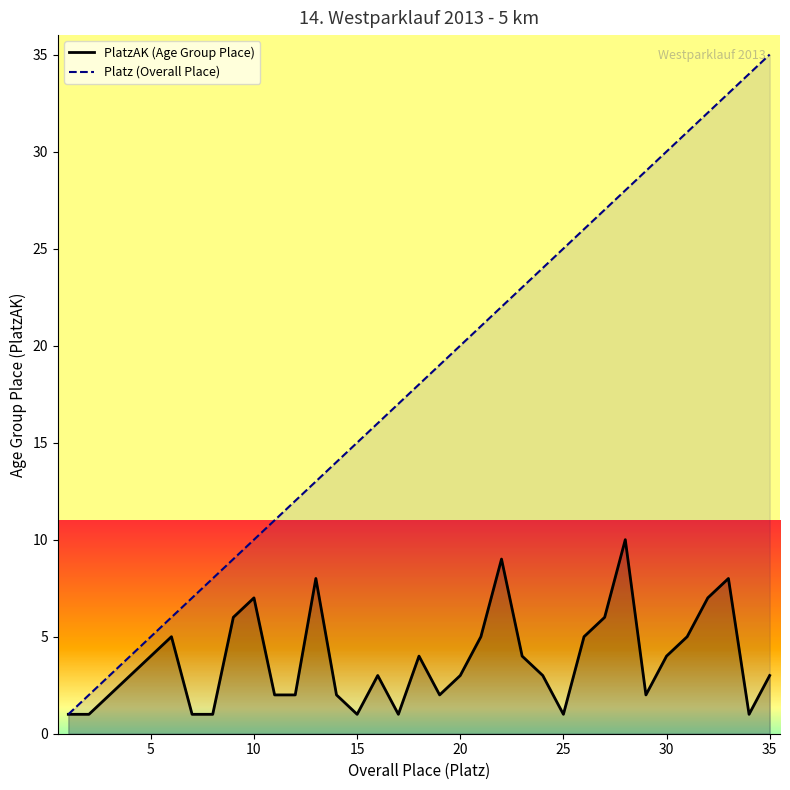

Which series has the largest total across all categories?

Platz (Overall Place)